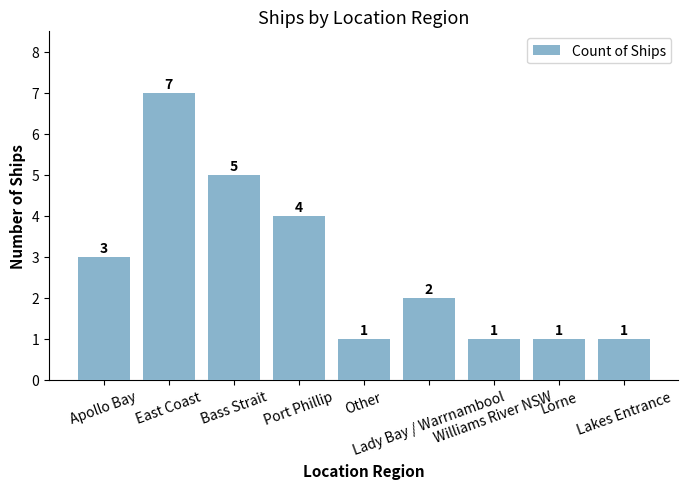

What is the sum of the values at Bass Strait and Apollo Bay?

8